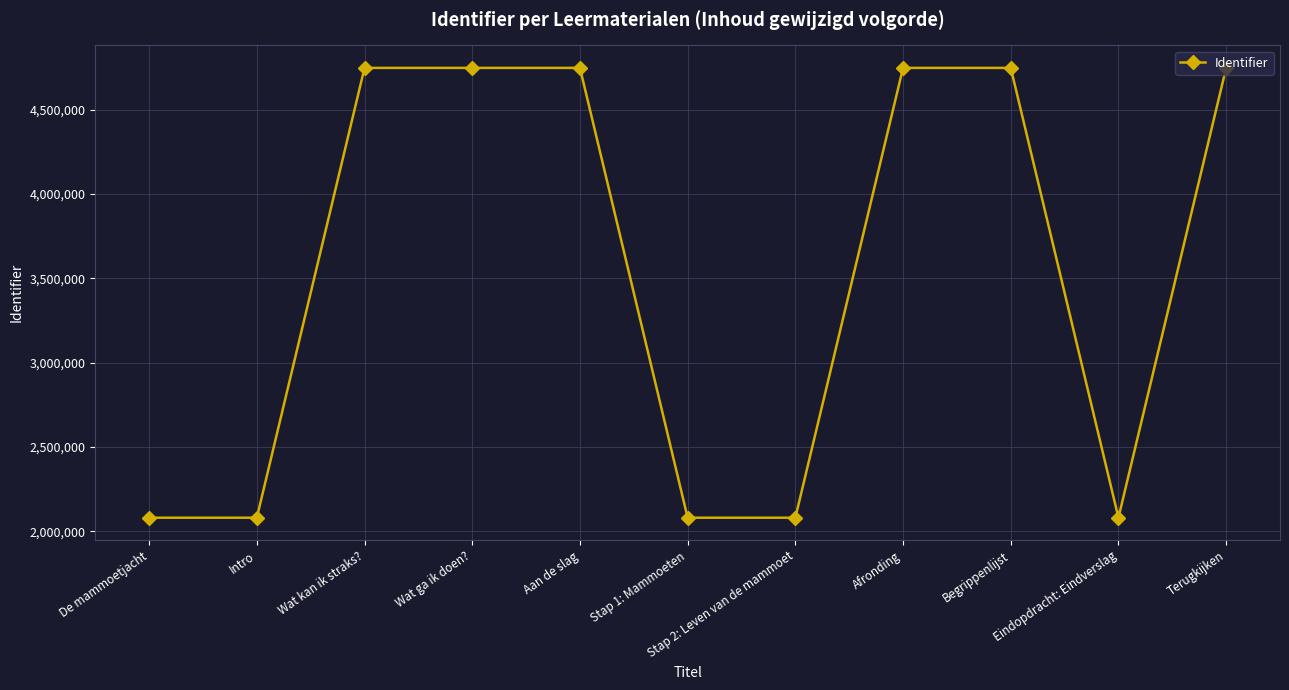

Does the chart have visible grid lines?

Yes